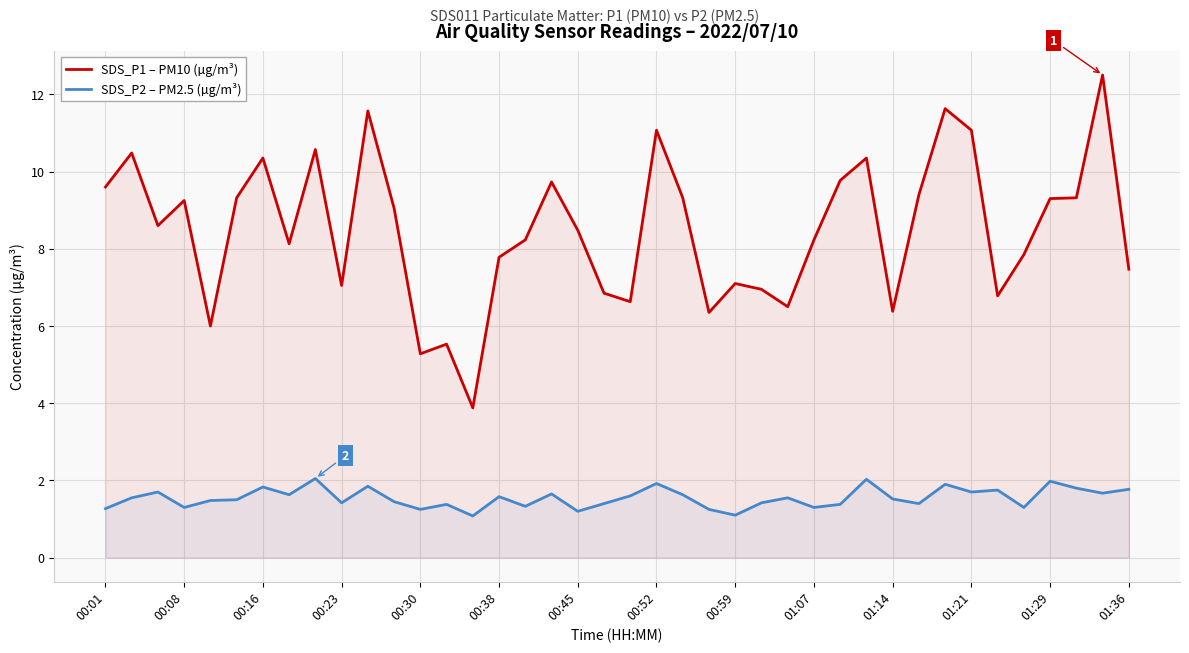

Rank the series by their average value, from lowest to highest.

SDS_P2 – PM2.5 (µg/m³), SDS_P1 – PM10 (µg/m³)